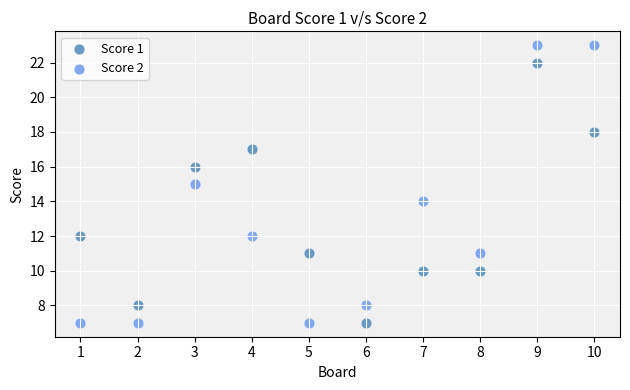

Which series has the largest Y range (max minus min)?

Score 2